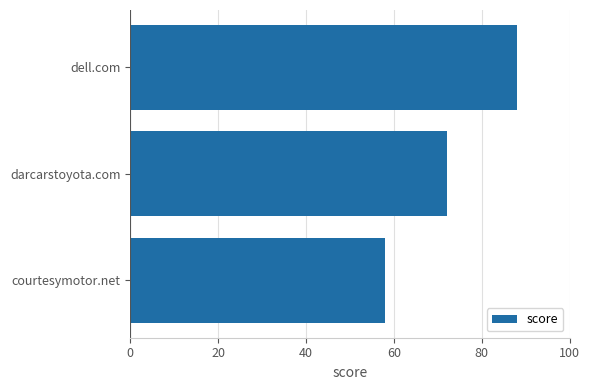

Reading bottom to top, extract all data points from this chart.

58	72	88